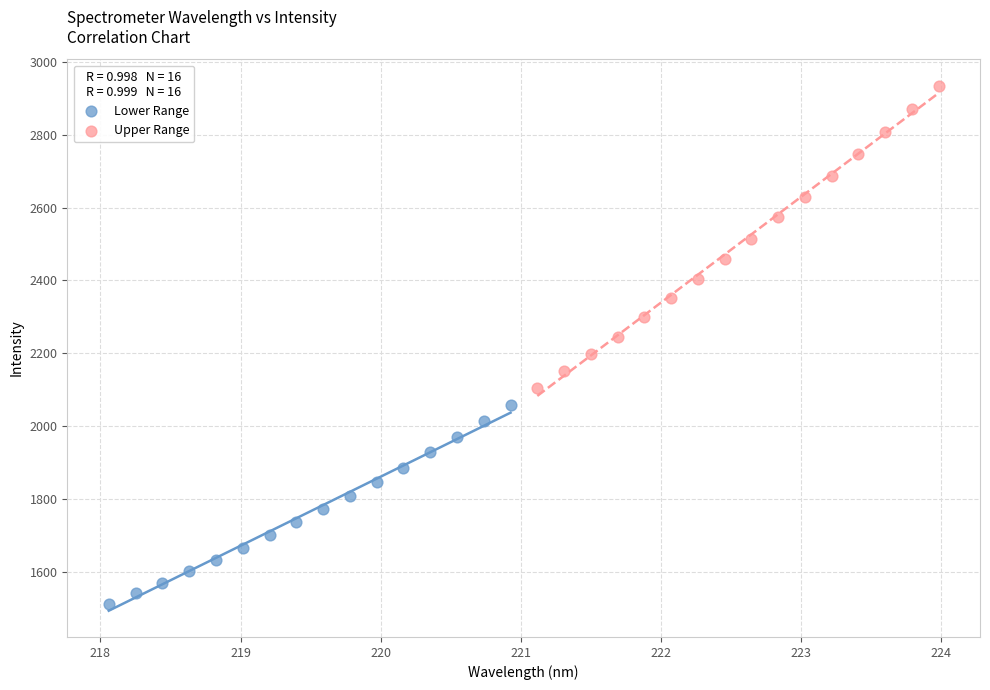

Which series contains the highest Y value?

Upper Range